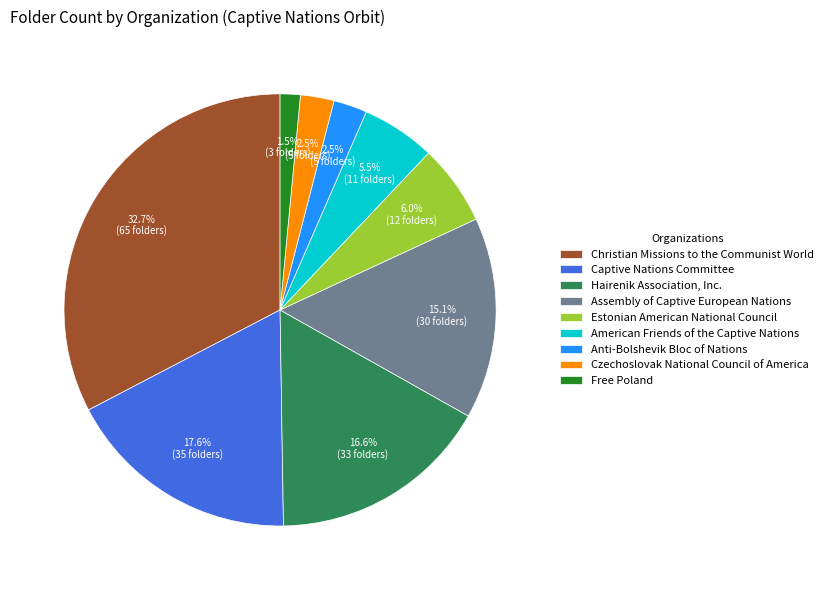

Is there a majority slice in this chart?

No